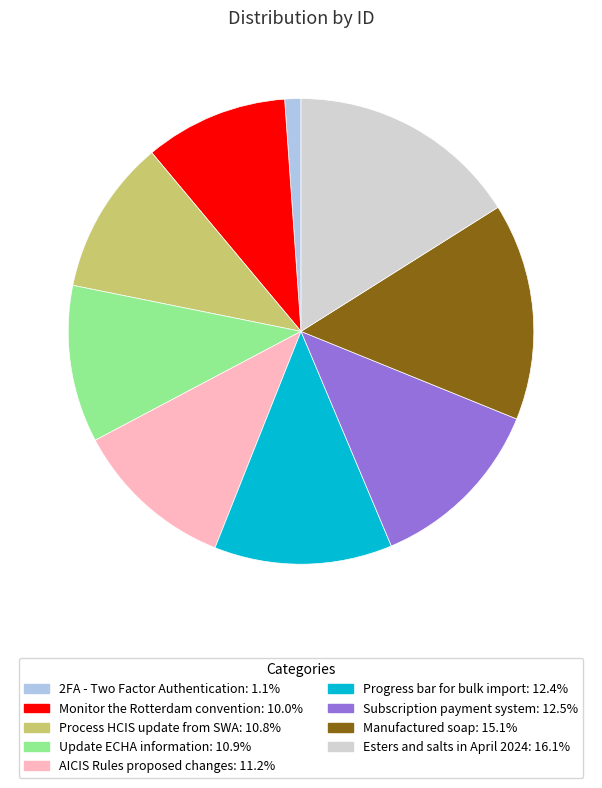

Does AICIS Rules proposed changes account for over 50% of the chart?

No